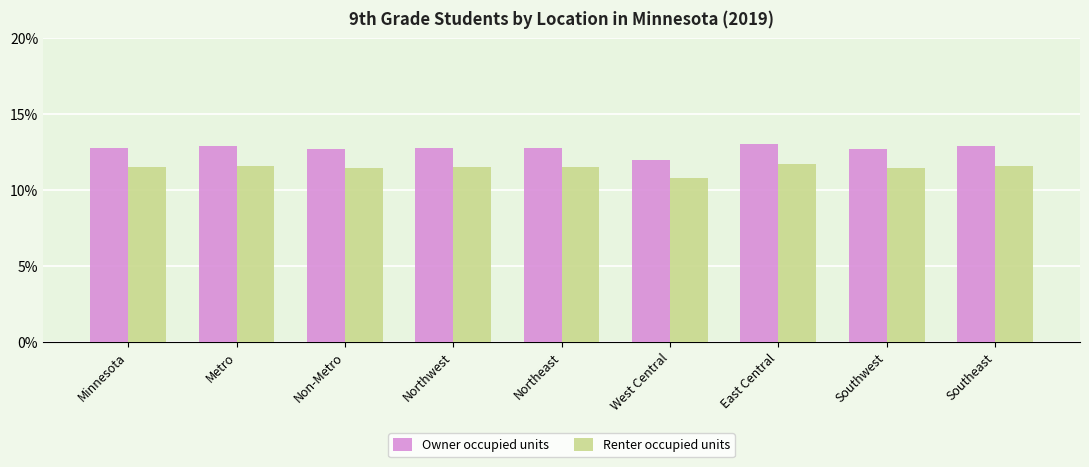

List the series in order of their peak value, lowest first.

Renter occupied units, Owner occupied units